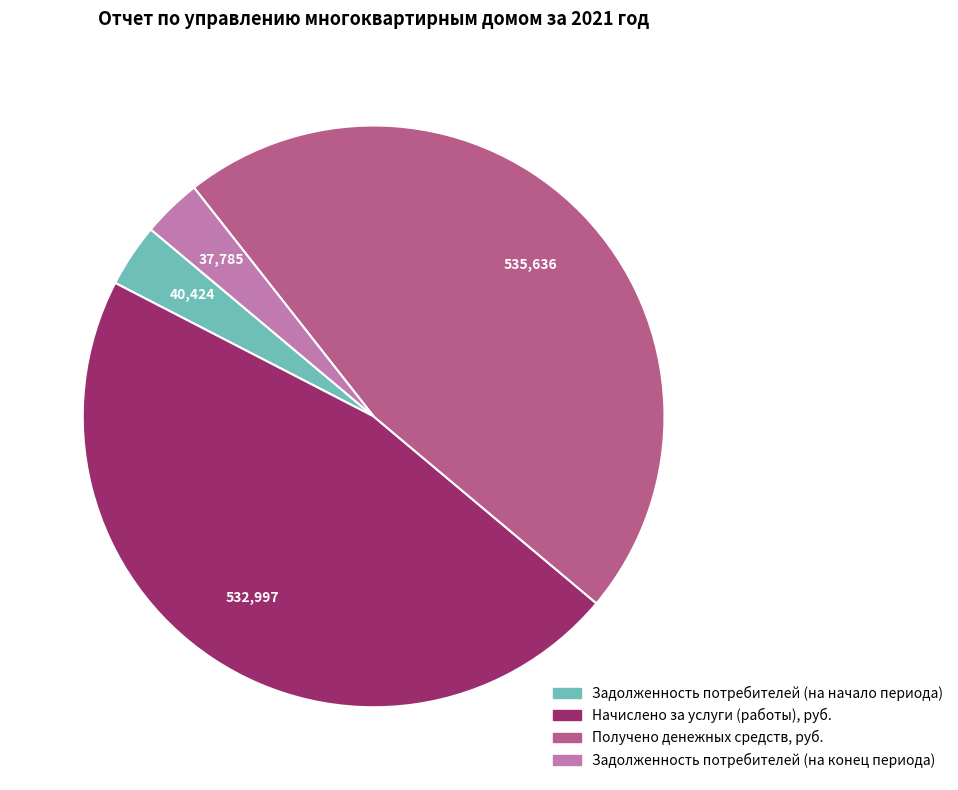

Approximately how many times larger is the value at Получено денежных средств, руб. compared to Задолженность потребителей (на конец периода)?

14.2